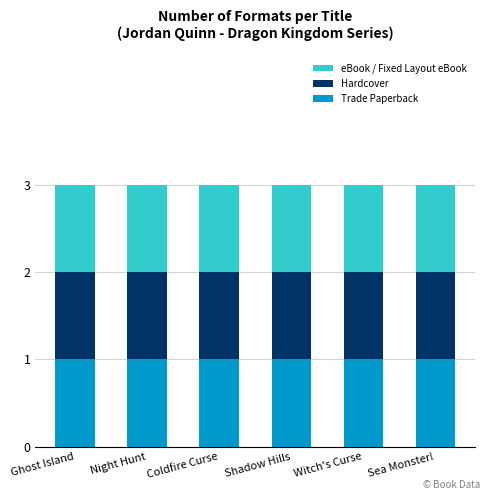

Are the bars horizontal?

No